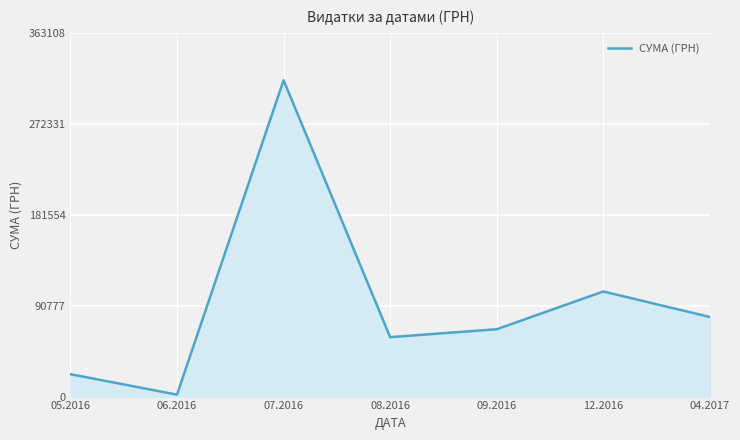

True or false: the data shows 315746.3 at 07.2016.

True